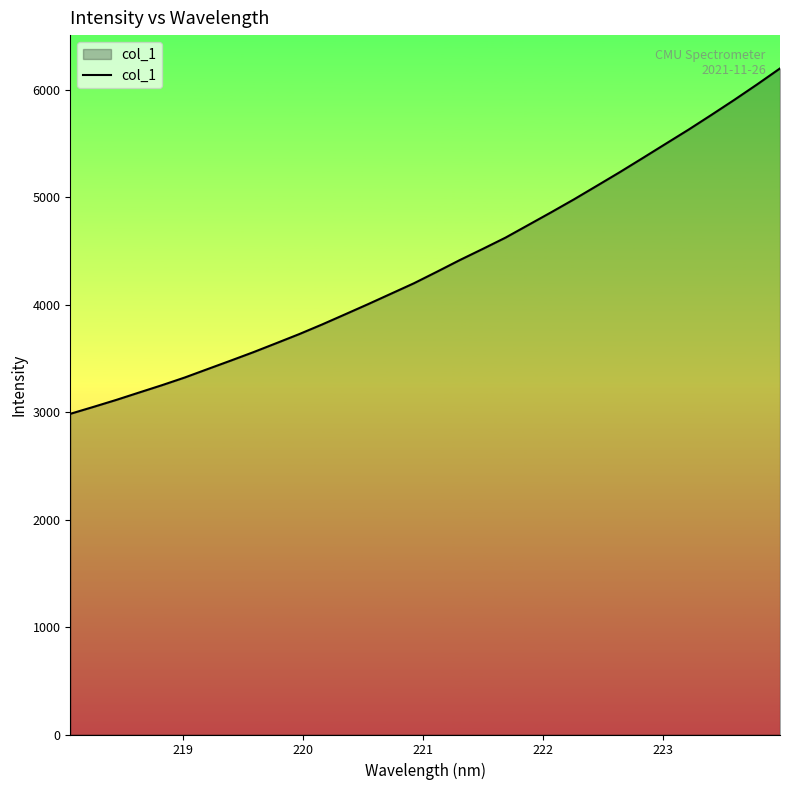

What is the greatest value displayed?

6199.9